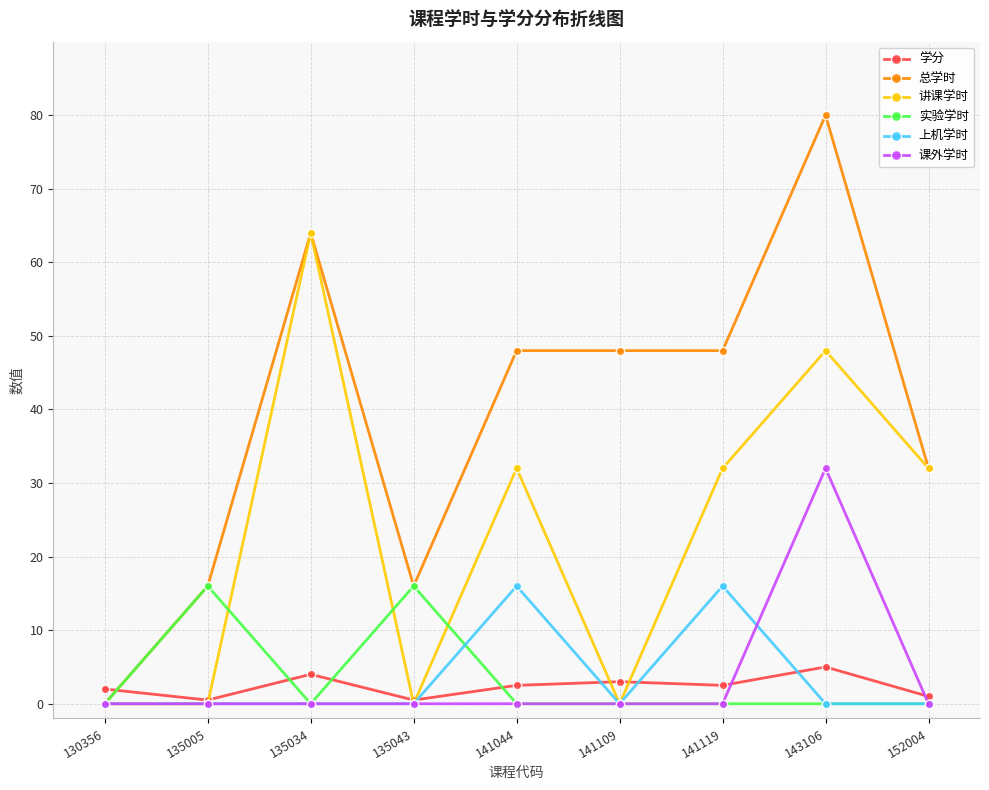

The 上机学时 series shows 6.0 at 135043. True or false?

False